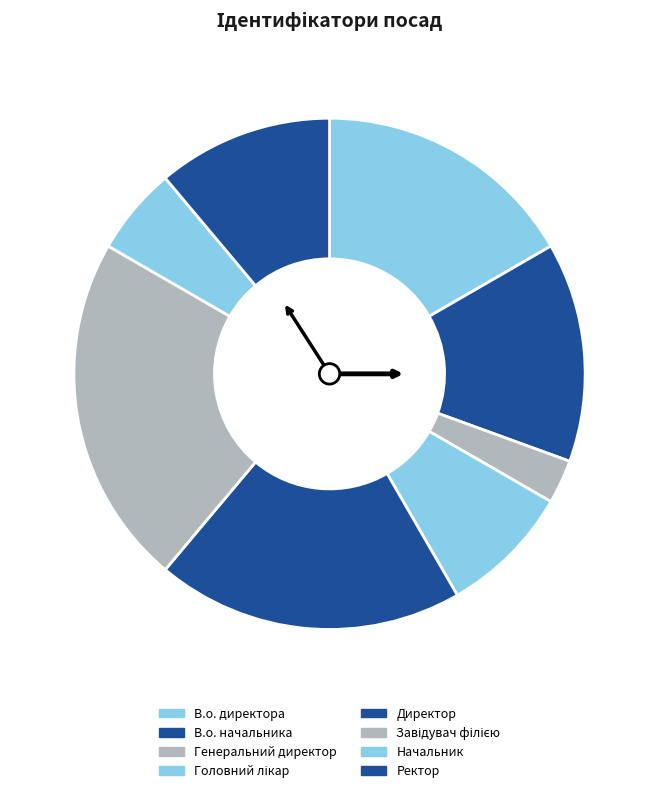

How many segments does this pie chart have?

8